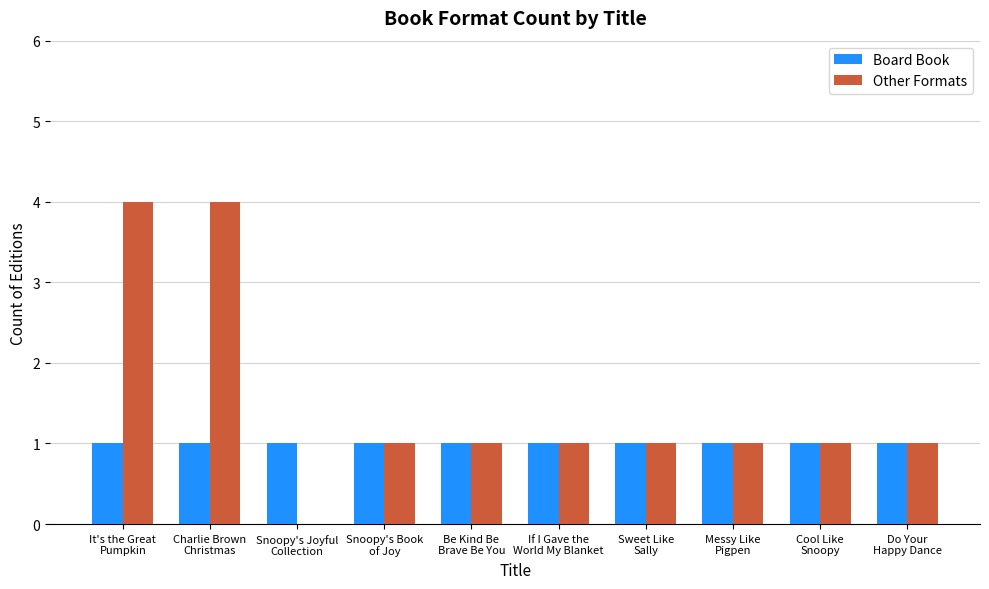

What is the greatest value displayed?

4